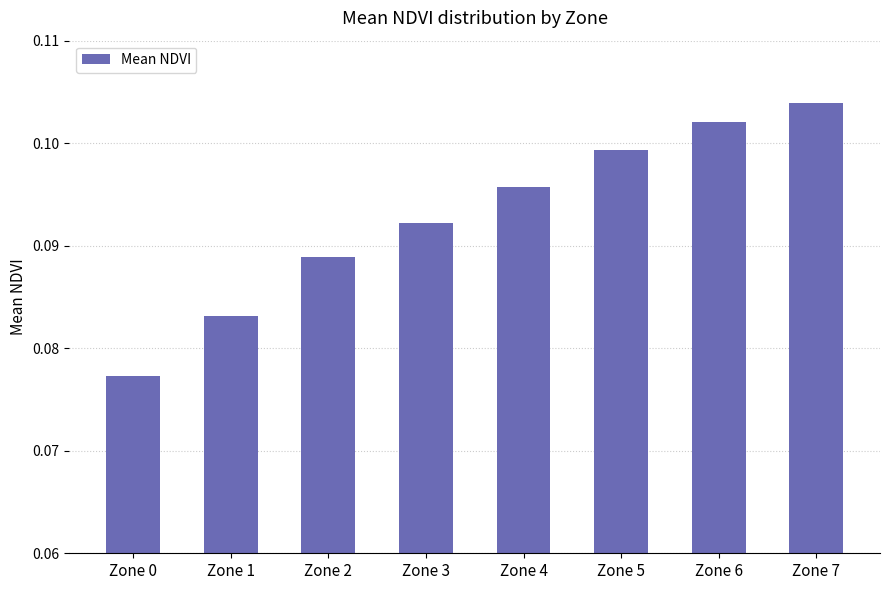

Is it true that the value at Zone 6 is 0.0?

False